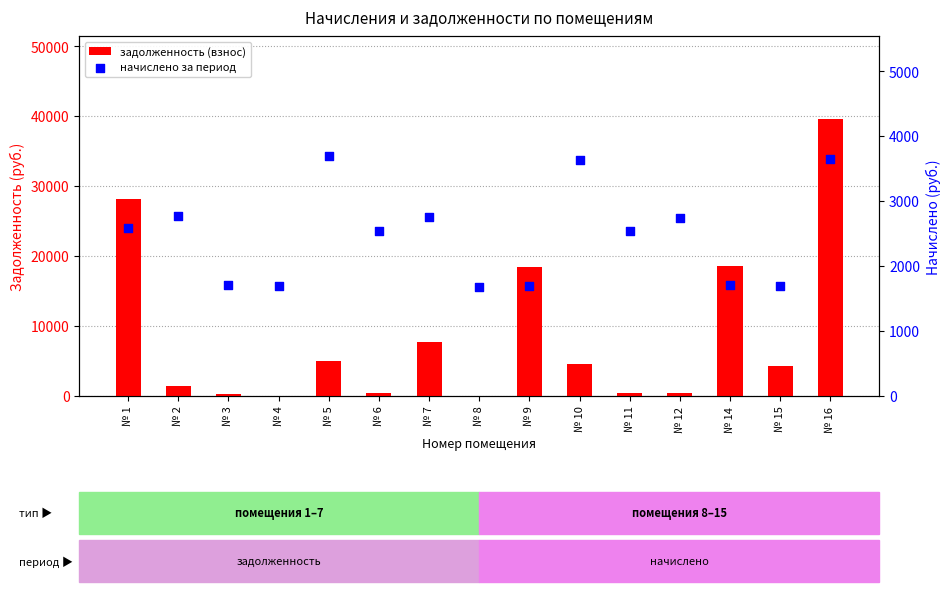

At which category is the sum across all series the highest?

№ 16